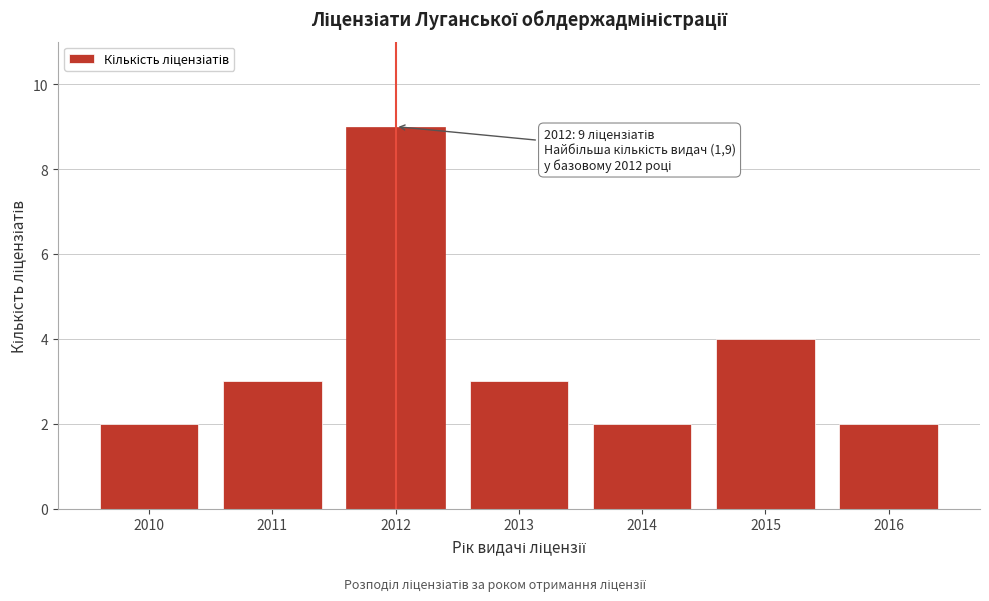

Reading left to right, list all the values displayed in this chart.

2010=2	2011=3	2012=9	2013=3	2014=2	2015=4	2016=2